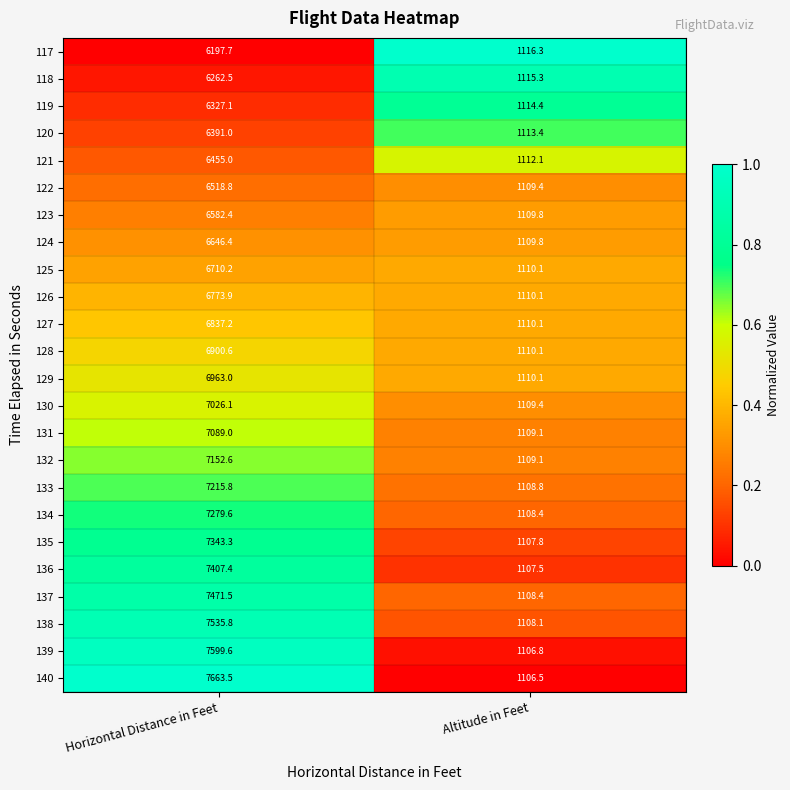

At which label does 130 reach its minimum?

Altitude in Feet